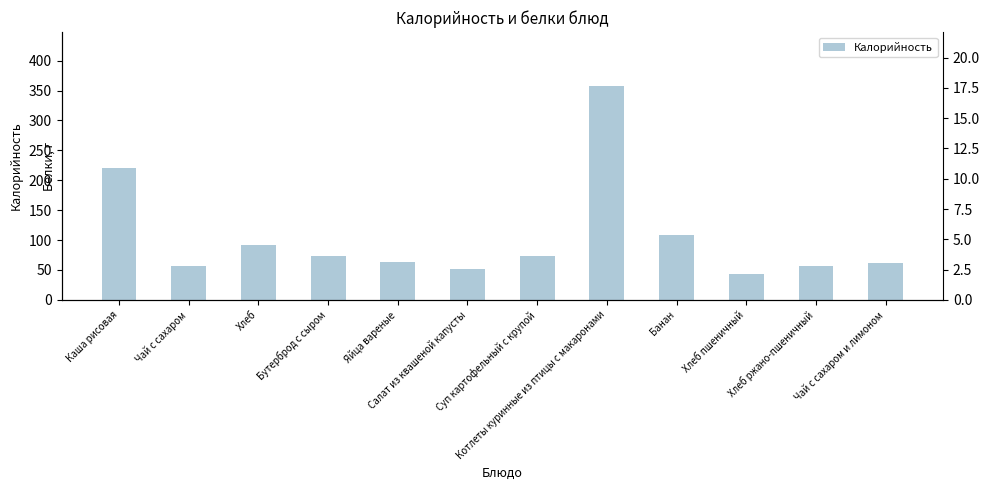

Rank the series by their average value, from highest to lowest.

Калорийность, Белки